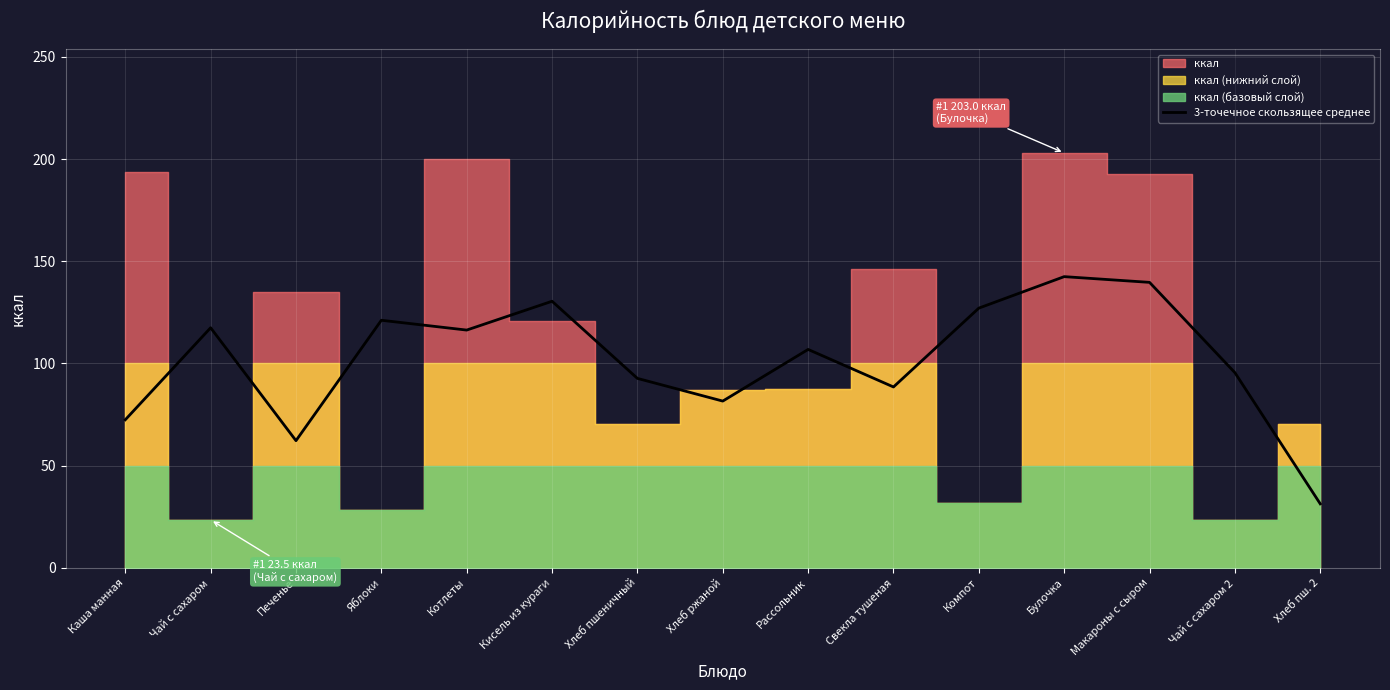

Read the value at Свекла тушеная.

88.5